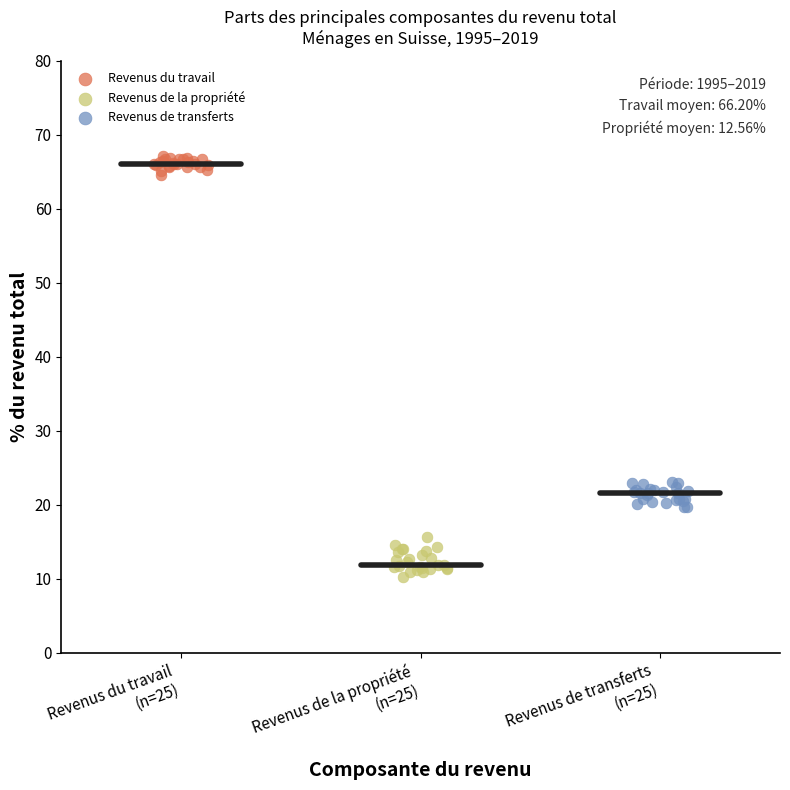

Which series contains the highest Y value?

Revenus du travail